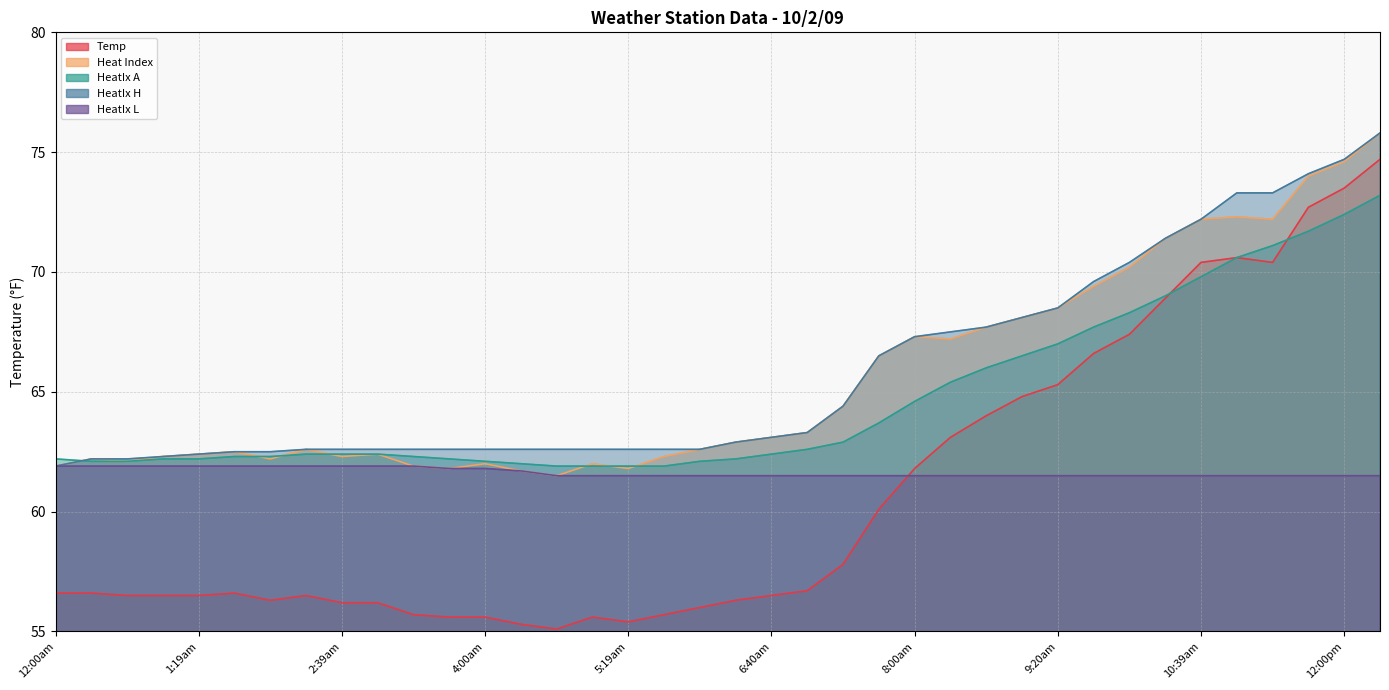

Reading right to left, list all the values displayed in this chart.

Temp: 12:20pm=74.7	12:00pm=73.5	11:40am=72.7	11:20am=70.4	11:00am=70.6	10:39am=70.4	10:20am=68.9	10:00am=67.4	9:40am=66.6	9:20am=65.3	9:00am=64.8	8:39am=64.0	8:20am=63.1	8:00am=61.8	7:40am=60.1	7:20am=57.8	7:00am=56.7	6:40am=56.5	6:19am=56.3	6:00am=56.0	5:40am=55.7	5:19am=55.4	5:00am=55.6	4:40am=55.1	4:20am=55.3	4:00am=55.6	3:39am=55.6	3:20am=55.7	3:00am=56.2	2:39am=56.2	2:19am=56.5	2:00am=56.3	1:40am=56.6	1:19am=56.5	1:00am=56.5	12:40am=56.5	12:20am=56.6	12:00am=56.6
Heat Index: 12:20pm=75.8	12:00pm=74.6	11:40am=74.0	11:20am=72.2	11:00am=72.3	10:39am=72.2	10:20am=71.4	10:00am=70.2	9:40am=69.4	9:20am=68.5	9:00am=68.1	8:39am=67.7	8:20am=67.2	8:00am=67.3	7:40am=66.5	7:20am=64.4	7:00am=63.3	6:40am=63.1	6:19am=62.9	6:00am=62.6	5:40am=62.3	5:19am=61.8	5:00am=62.0	4:40am=61.5	4:20am=61.7	4:00am=62.0	3:39am=61.8	3:20am=61.9	3:00am=62.4	2:39am=62.3	2:19am=62.6	2:00am=62.2	1:40am=62.5	1:19am=62.4	1:00am=62.3	12:40am=62.1	12:20am=62.2	12:00am=61.9
HeatIx A: 12:20pm=73.2	12:00pm=72.4	11:40am=71.7	11:20am=71.1	11:00am=70.6	10:39am=69.8	10:20am=69.0	10:00am=68.3	9:40am=67.7	9:20am=67.0	9:00am=66.5	8:39am=66.0	8:20am=65.4	8:00am=64.6	7:40am=63.7	7:20am=62.9	7:00am=62.6	6:40am=62.4	6:19am=62.2	6:00am=62.1	5:40am=61.9	5:19am=61.9	5:00am=61.9	4:40am=61.9	4:20am=62.0	4:00am=62.1	3:39am=62.2	3:20am=62.3	3:00am=62.4	2:39am=62.4	2:19am=62.4	2:00am=62.3	1:40am=62.3	1:19am=62.2	1:00am=62.2	12:40am=62.1	12:20am=62.1	12:00am=62.2
HeatIx H: 12:20pm=75.8	12:00pm=74.7	11:40am=74.1	11:20am=73.3	11:00am=73.3	10:39am=72.2	10:20am=71.4	10:00am=70.4	9:40am=69.6	9:20am=68.5	9:00am=68.1	8:39am=67.7	8:20am=67.5	8:00am=67.3	7:40am=66.5	7:20am=64.4	7:00am=63.3	6:40am=63.1	6:19am=62.9	6:00am=62.6	5:40am=62.6	5:19am=62.6	5:00am=62.6	4:40am=62.6	4:20am=62.6	4:00am=62.6	3:39am=62.6	3:20am=62.6	3:00am=62.6	2:39am=62.6	2:19am=62.6	2:00am=62.5	1:40am=62.5	1:19am=62.4	1:00am=62.3	12:40am=62.2	12:20am=62.2	12:00am=61.9
HeatIx L: 12:20pm=61.5	12:00pm=61.5	11:40am=61.5	11:20am=61.5	11:00am=61.5	10:39am=61.5	10:20am=61.5	10:00am=61.5	9:40am=61.5	9:20am=61.5	9:00am=61.5	8:39am=61.5	8:20am=61.5	8:00am=61.5	7:40am=61.5	7:20am=61.5	7:00am=61.5	6:40am=61.5	6:19am=61.5	6:00am=61.5	5:40am=61.5	5:19am=61.5	5:00am=61.5	4:40am=61.5	4:20am=61.7	4:00am=61.8	3:39am=61.8	3:20am=61.9	3:00am=61.9	2:39am=61.9	2:19am=61.9	2:00am=61.9	1:40am=61.9	1:19am=61.9	1:00am=61.9	12:40am=61.9	12:20am=61.9	12:00am=61.9